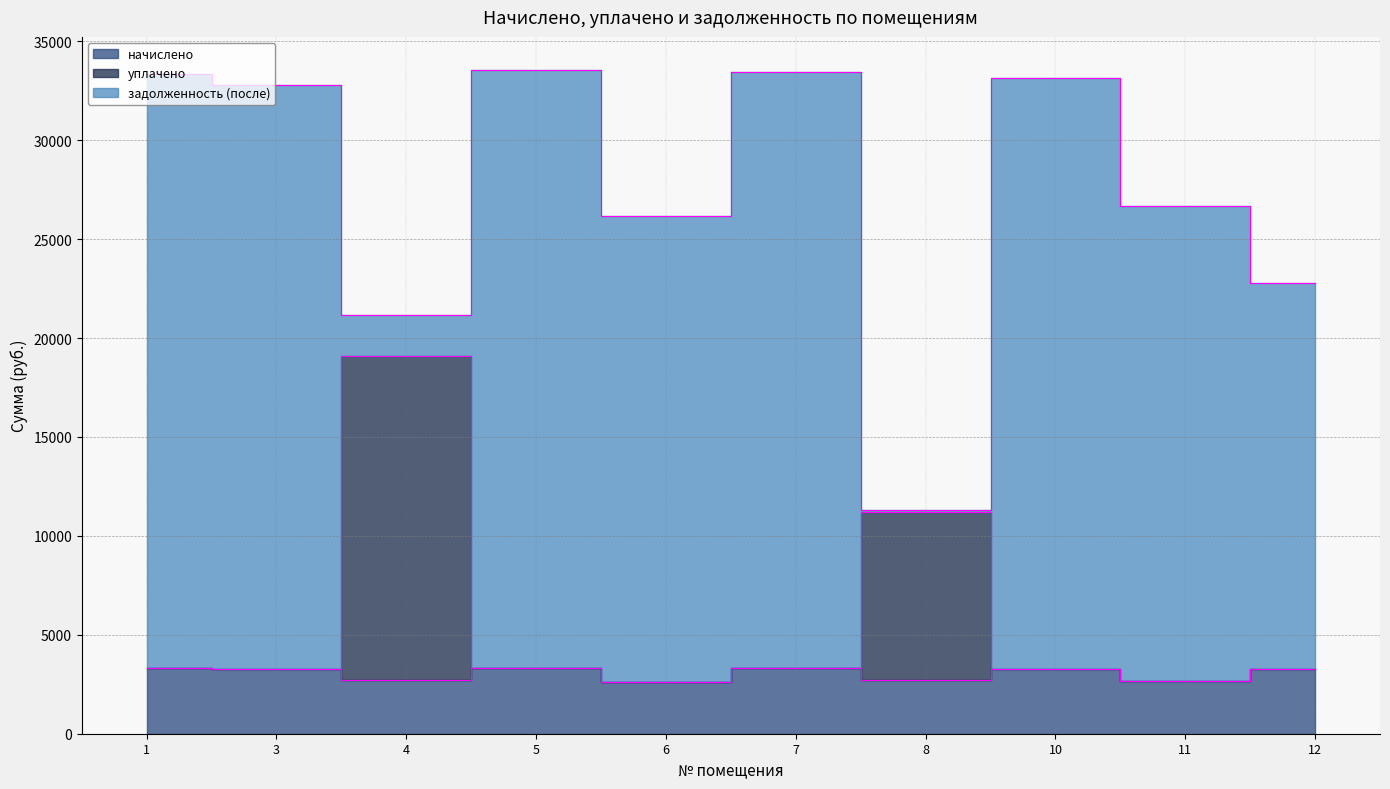

What is the average value of the уплачено series?

5533.3